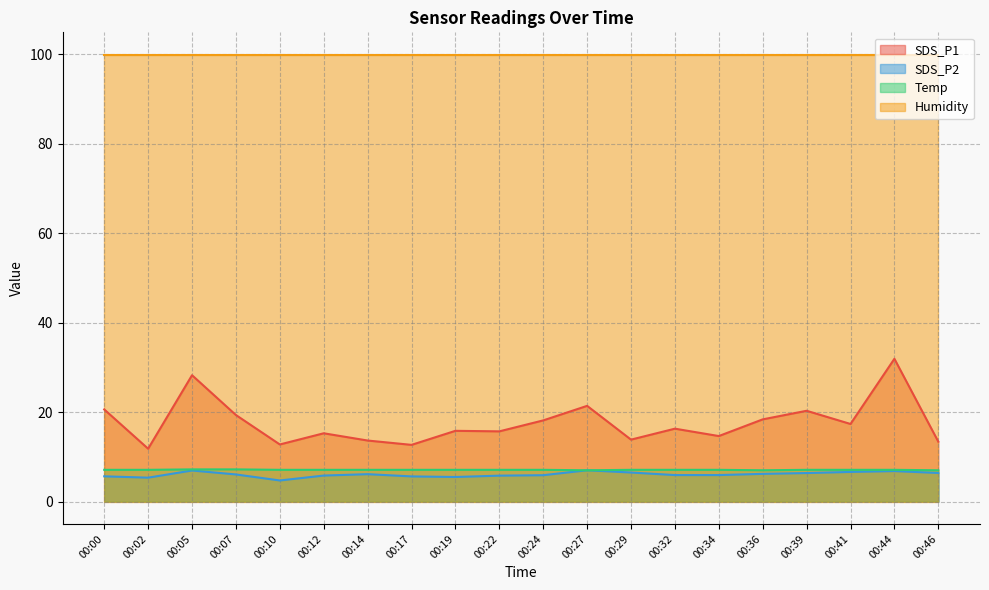

Read the SDS_P2 value at 00:36.

6.2